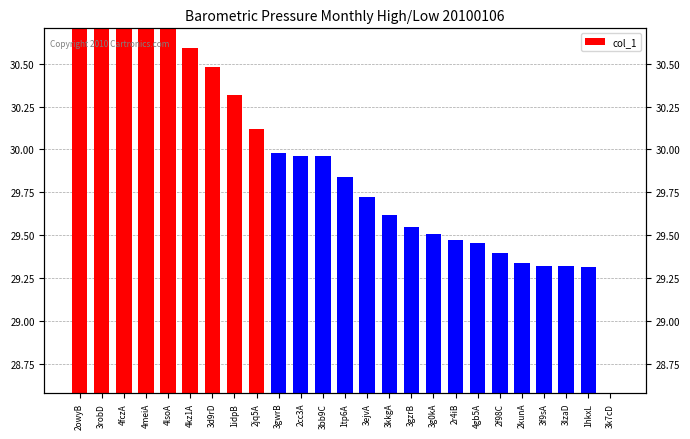

Reading right to left, transcribe all the data shown in this chart.

27.7	29.3	29.3	29.3	29.3	29.4	29.5	29.5	29.5	29.6	29.6	29.7	29.8	30.0	30.0	30.0	30.1	30.3	30.5	30.6	30.7	30.7	31.2	31.7	32.0